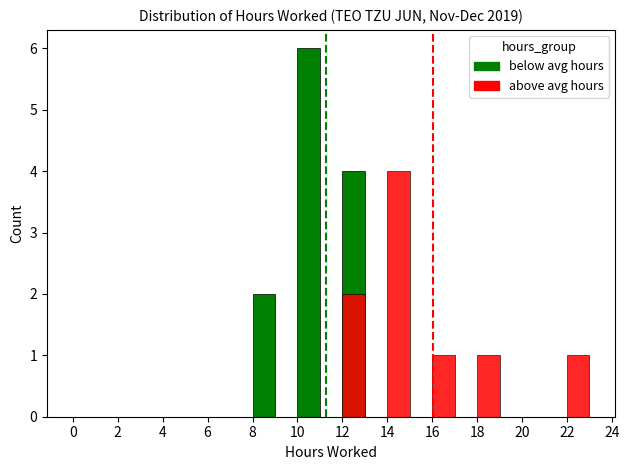

At which category is the sum across all series the highest?

10